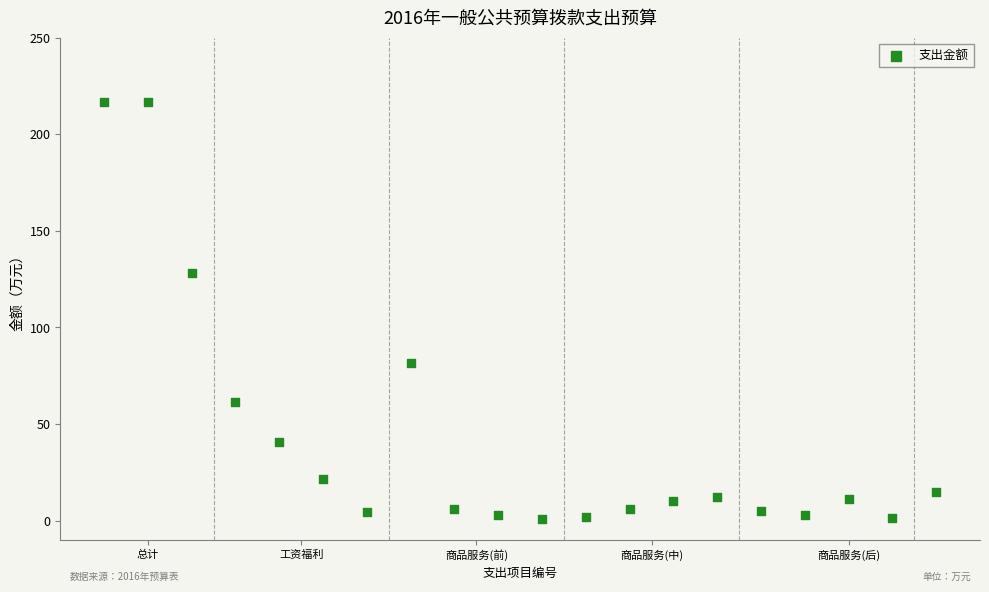

What is the range of X values (max minus min)?

19.0